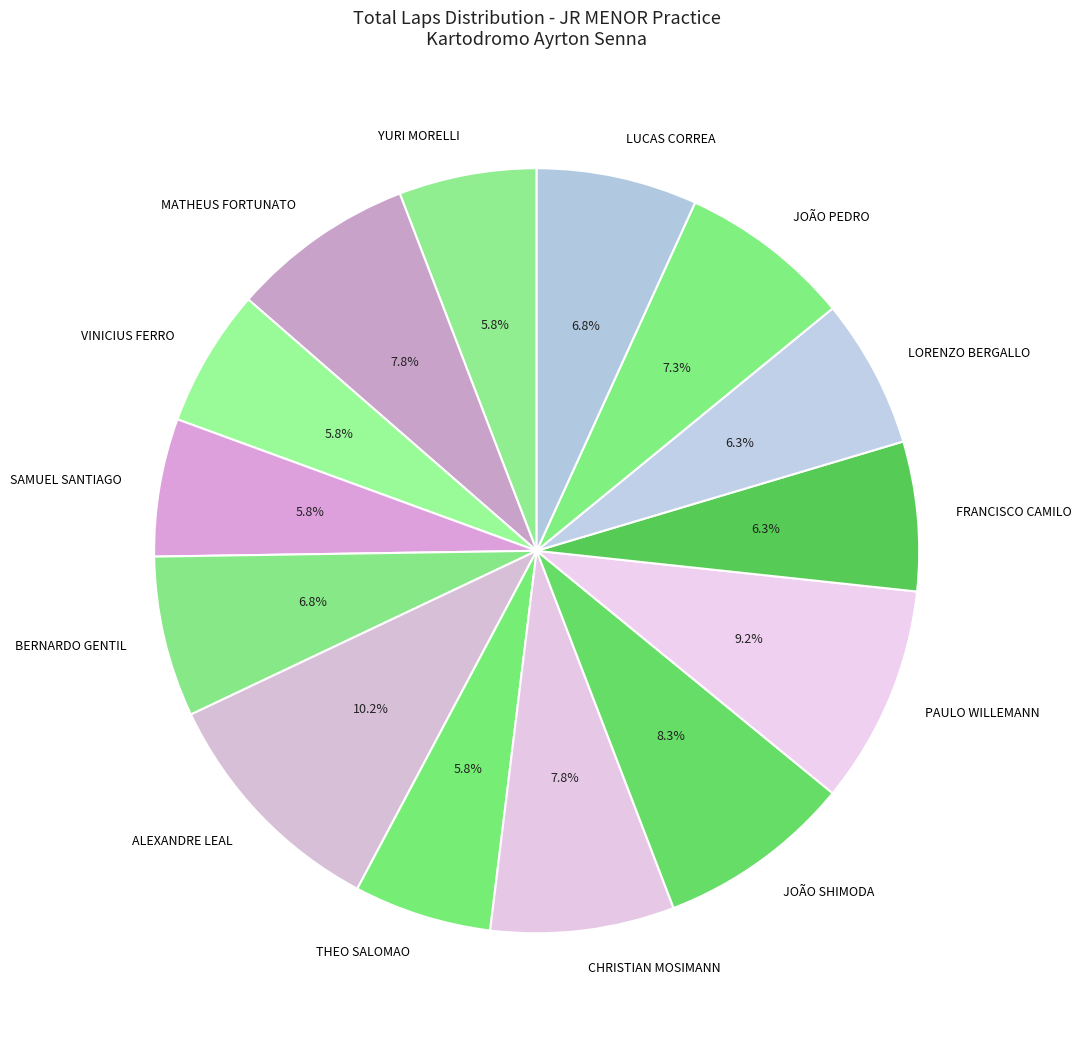

To the nearest percent, what is the combined percentage of CHRISTIAN MOSIMANN and LORENZO BERGALLO?

14%